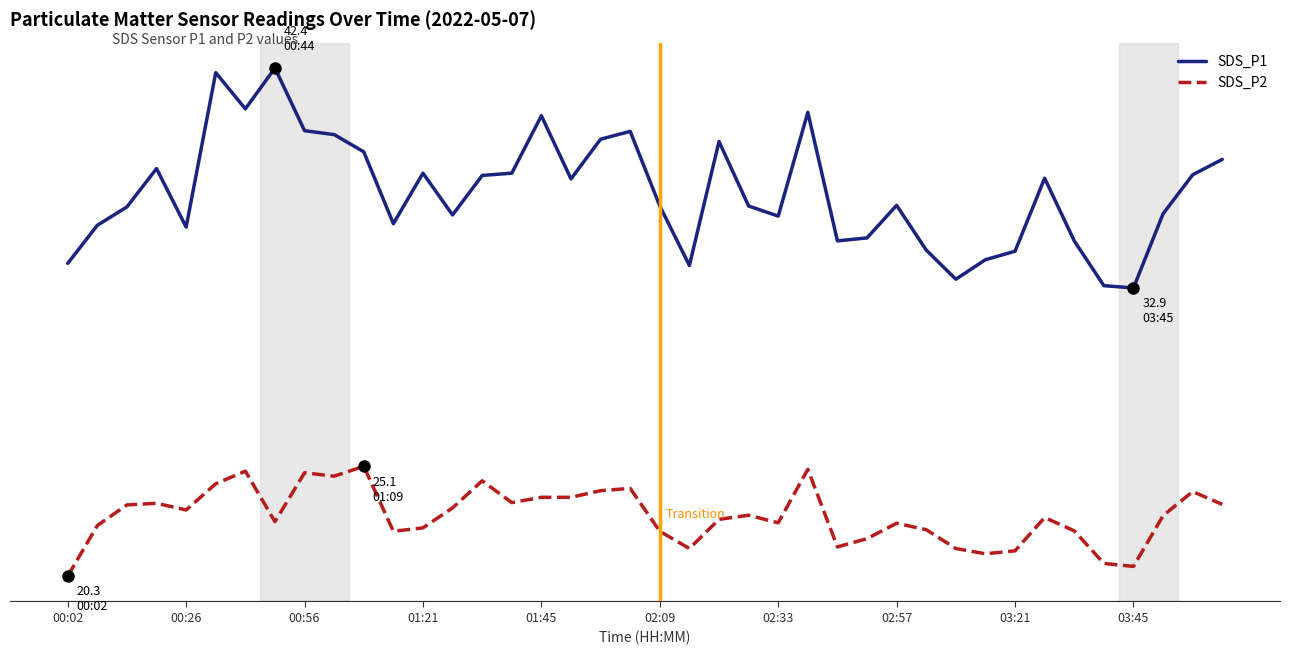

What are all the series names shown in the legend?

SDS_P1, SDS_P2